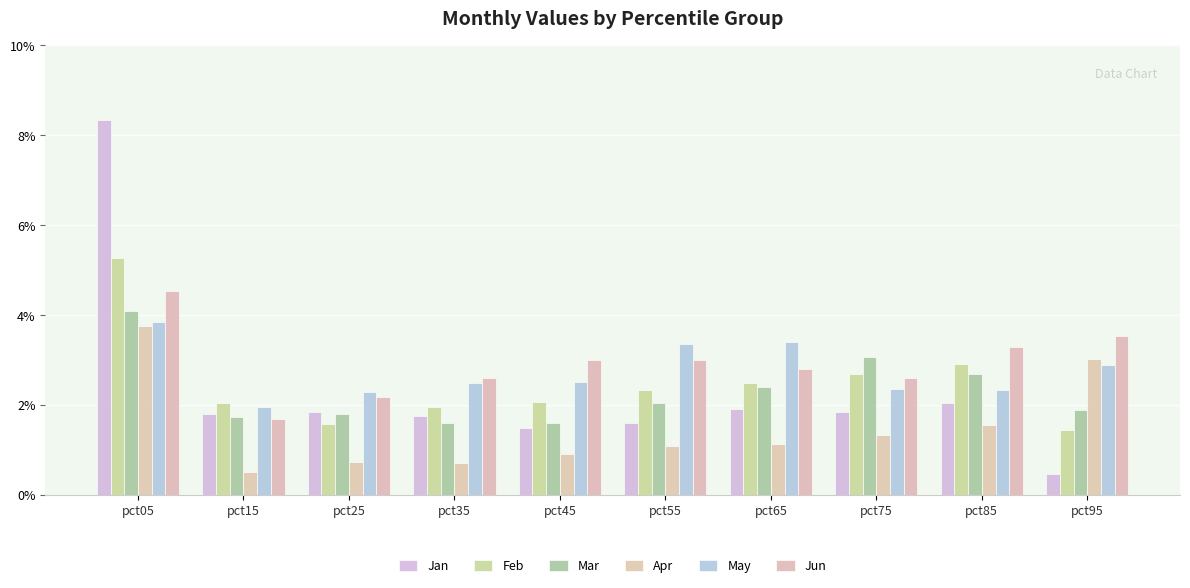

List the series in order of their peak value, highest first.

Jan, Feb, Jun, Mar, May, Apr